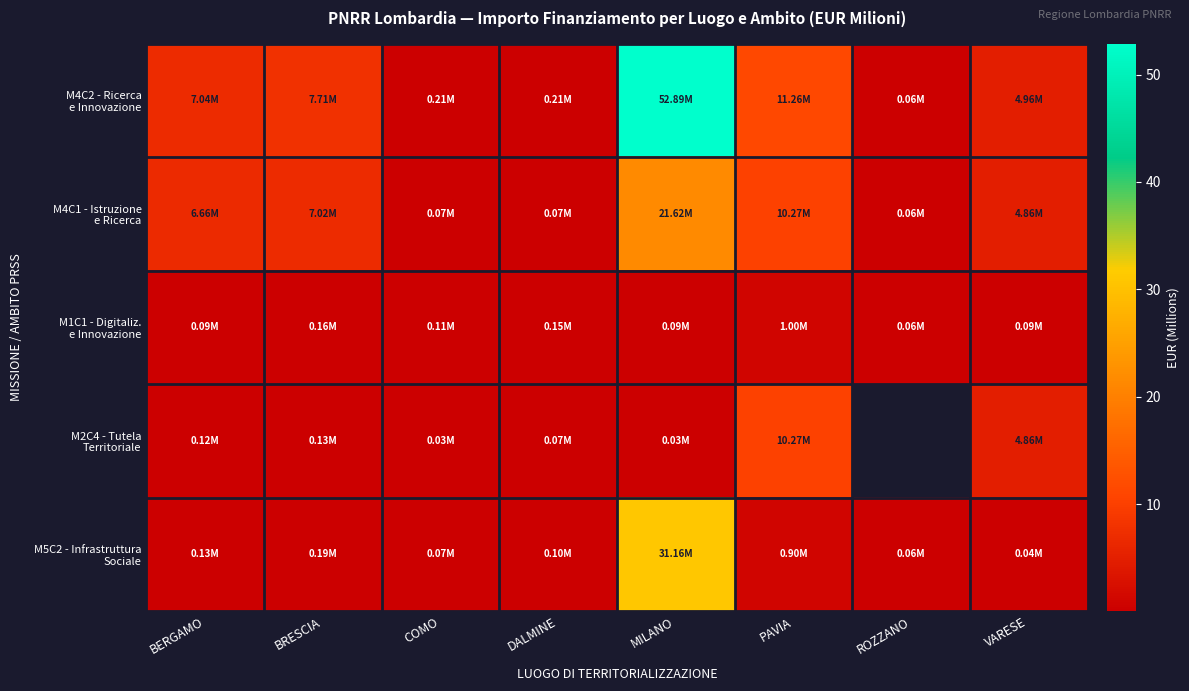

What is the difference between the highest and lowest values at BERGAMO?

7.0